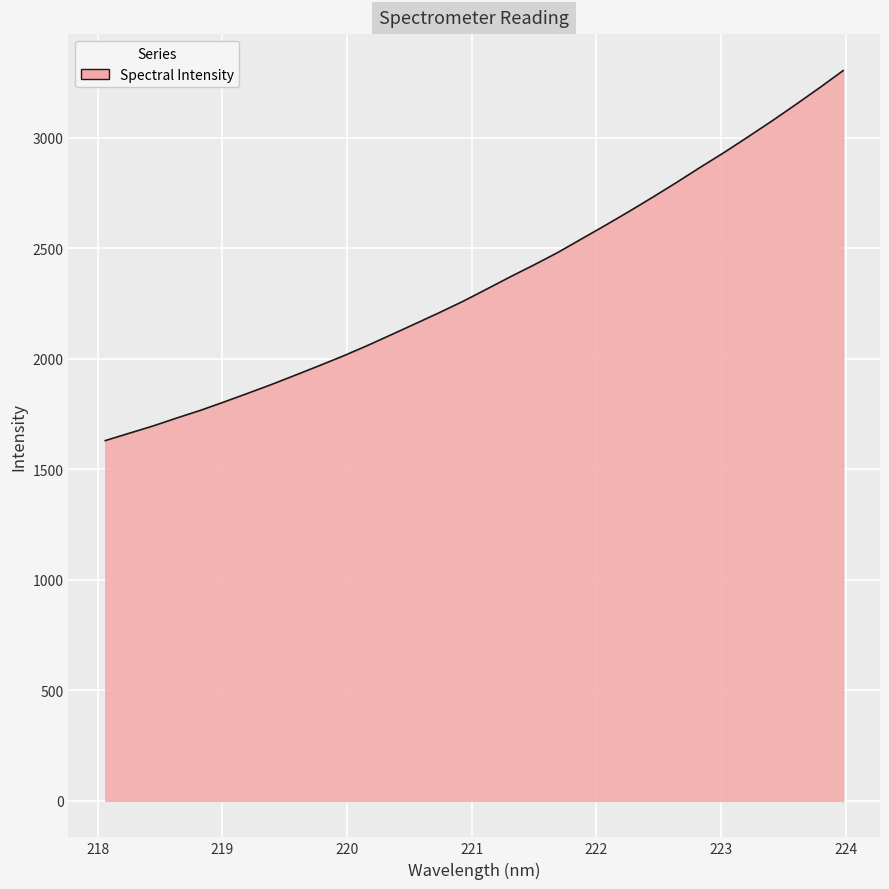

Reading left to right, list all the values displayed in this chart.

1630.1	1663.2	1696.1	1732.2	1767.1	1805.4	1844.8	1884.8	1927.0	1969.7	2013.5	2059.9	2108.8	2158.1	2207.7	2259.2	2314.6	2370.7	2424.8	2481.0	2542.5	2603.9	2666.9	2731.8	2798.4	2867.0	2934.0	3004.3	3075.7	3149.9	3225.8	3304.0